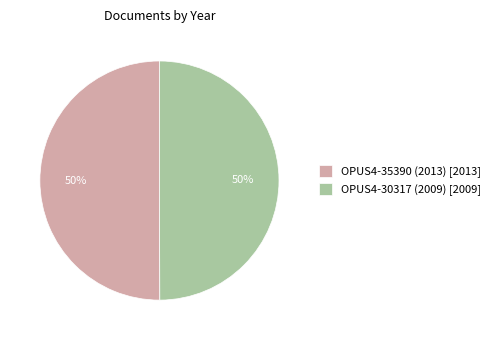

True or false: OPUS4-30317 (2009) [2009] accounts for 50% of the total.

True